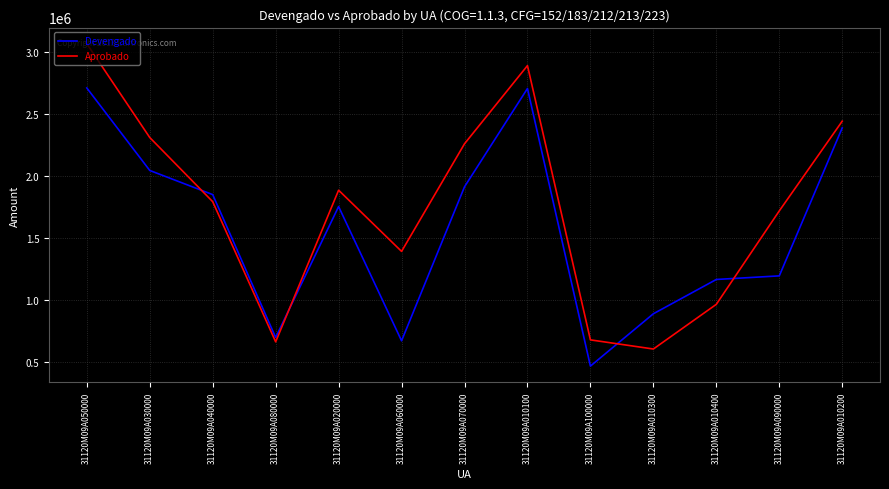

The value of Aprobado at 31120M09A030000 is 2310094.0. True or false?

True